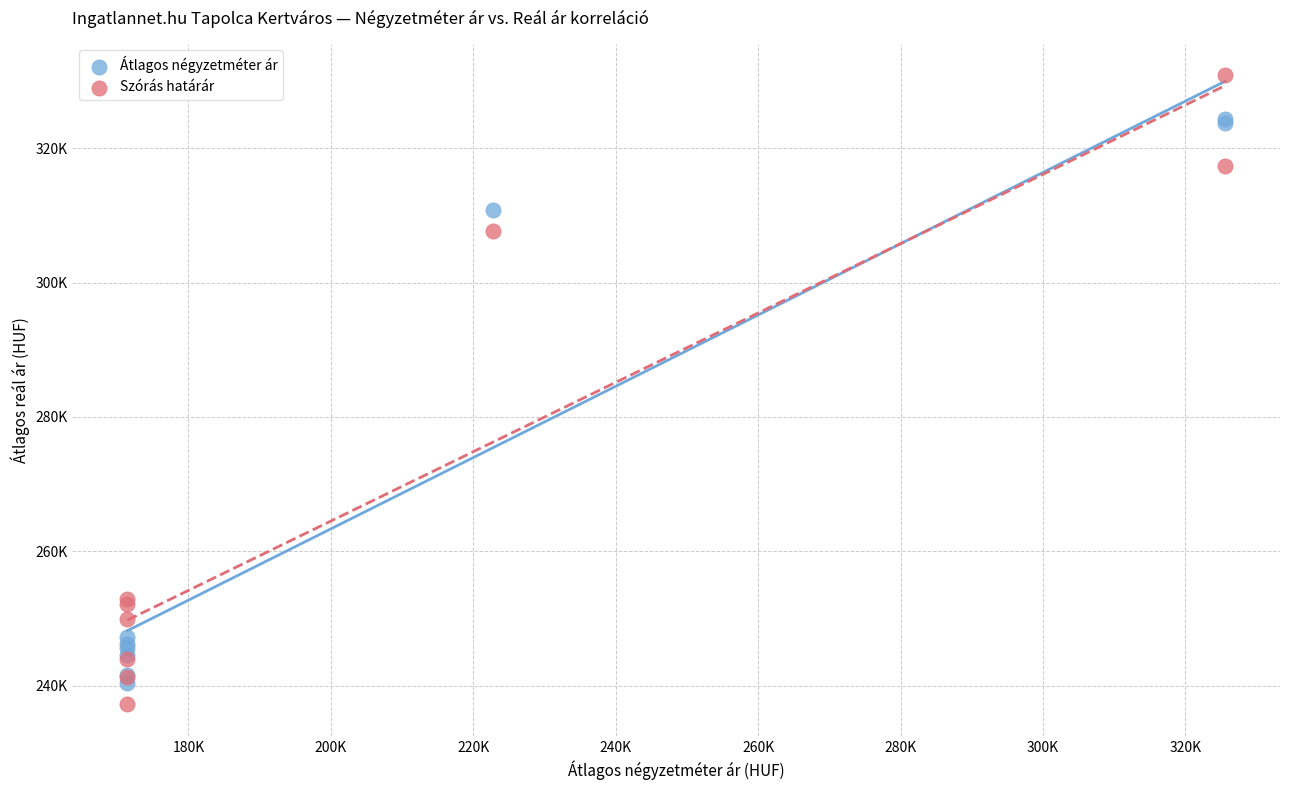

Which series contains the lowest Y value?

Szórás határár